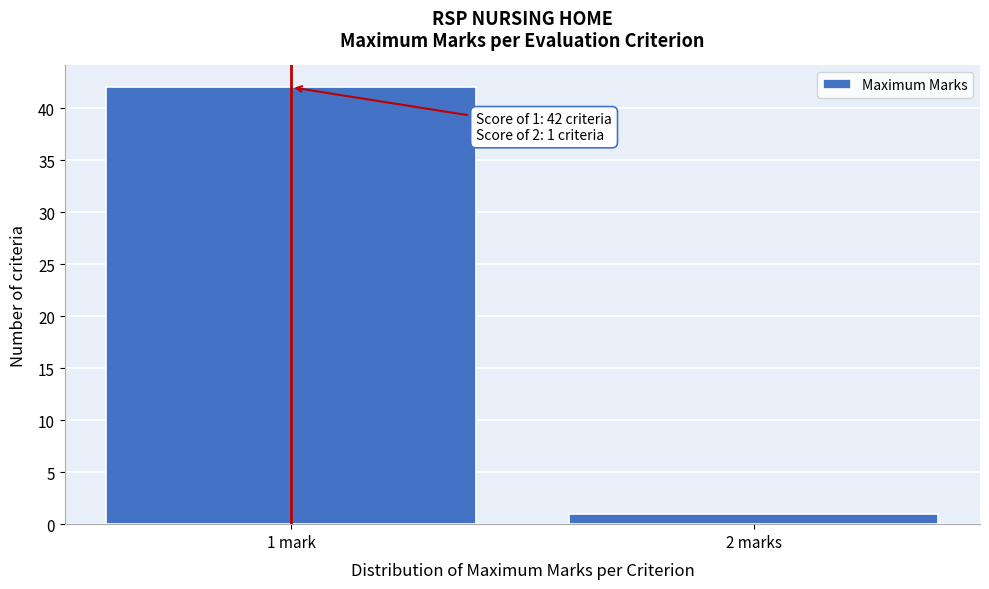

Reading left to right, extract all data points from this chart.

42	1